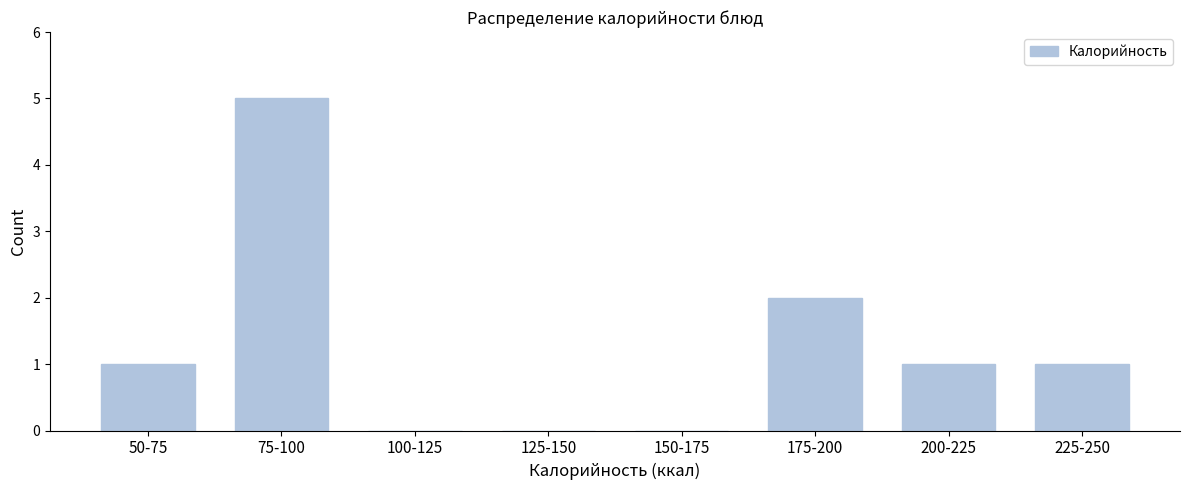

Reading left to right, list all the values displayed in this chart.

50-75=1	75-100=5	100-125=0	125-150=0	150-175=0	175-200=2	200-225=1	225-250=1